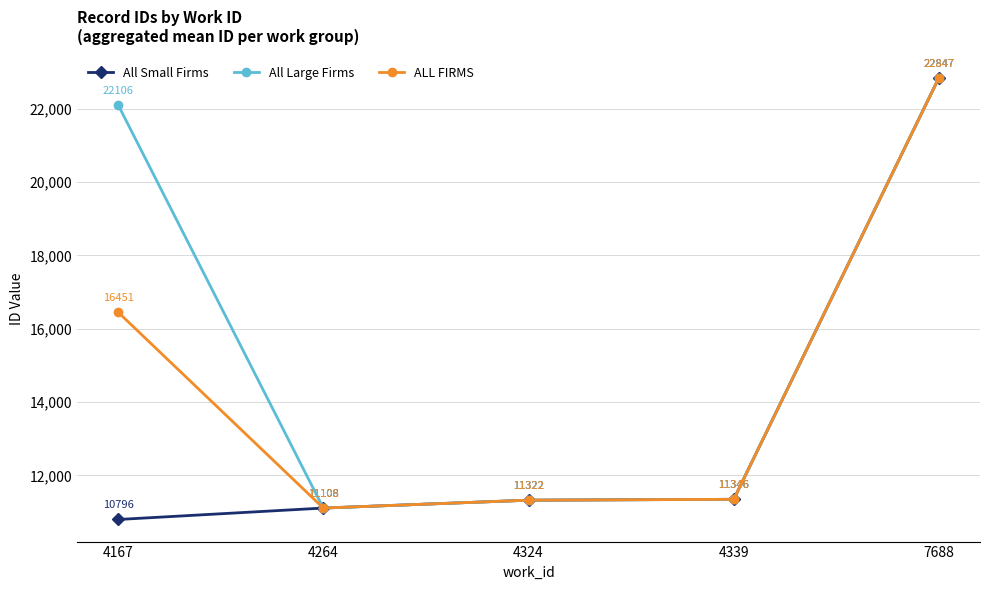

What is the total value across all series at 4167?

49353.0